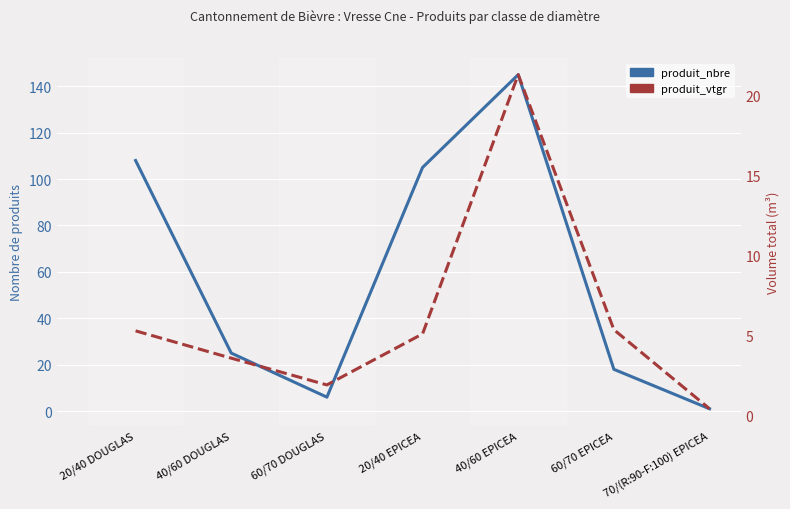

How many values in the produit_nbre series are below 25?

3